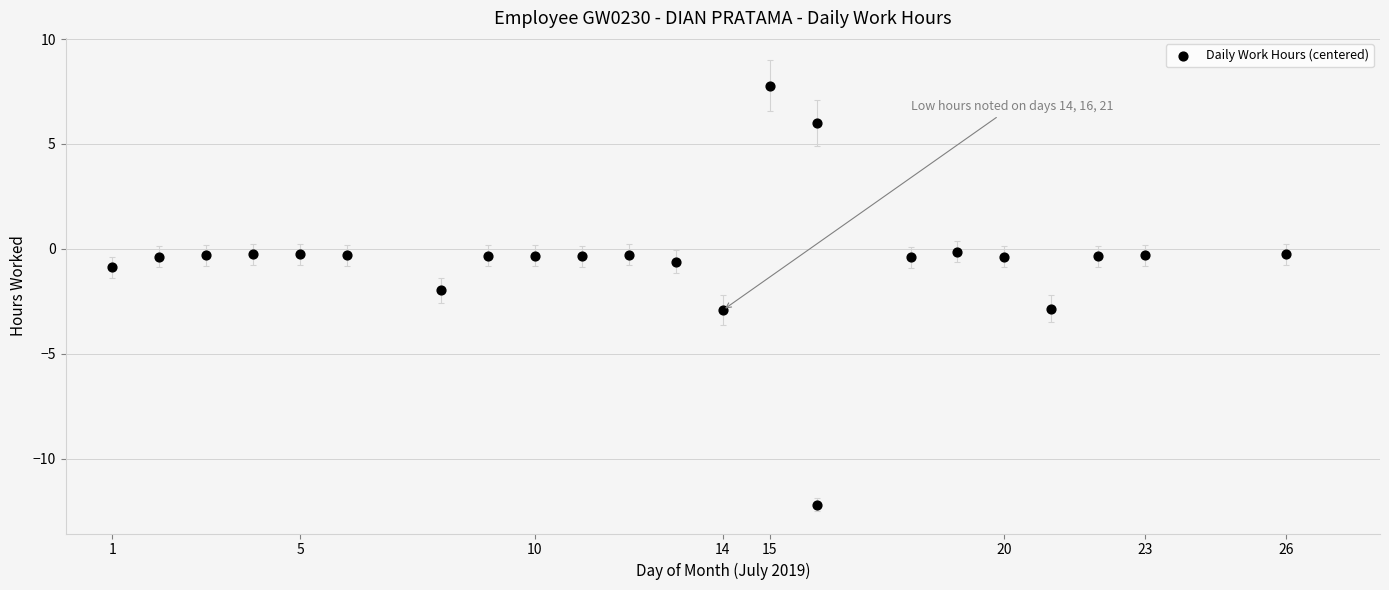

What is the range of X values (max minus min)?

25.0